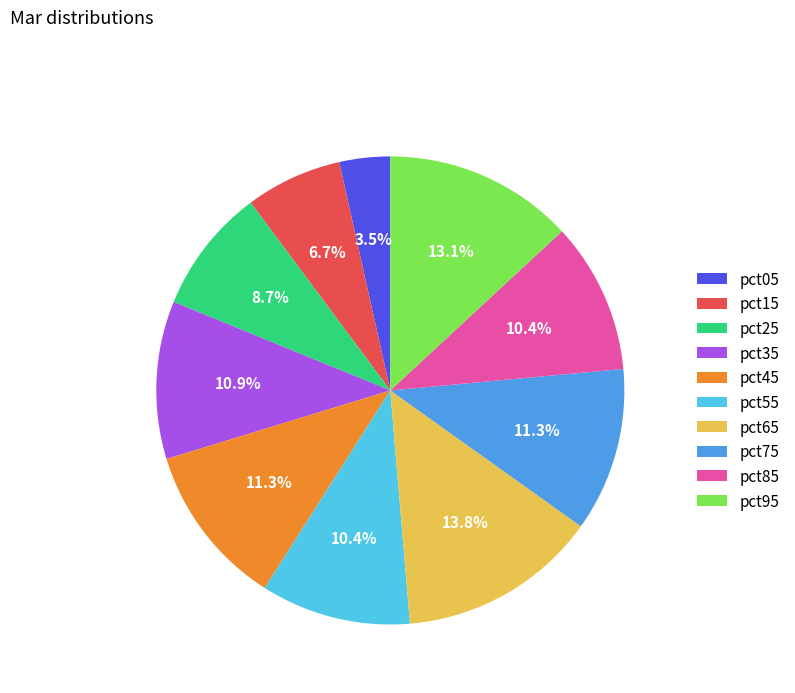

Which has a higher value, pct85 or pct65?

pct65